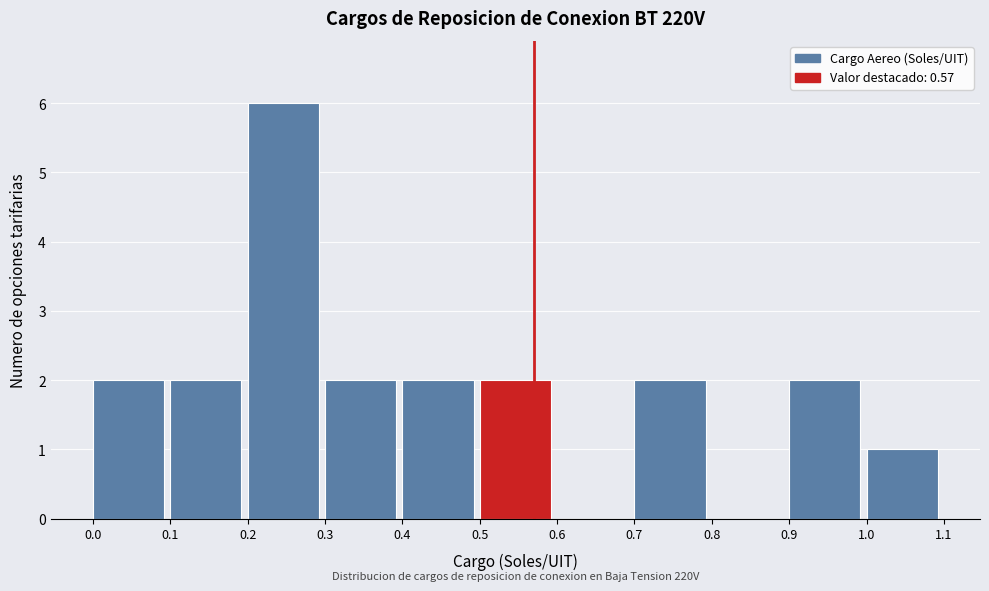

Over which range of the x-axis is the bar tallest?

0.2 to 0.3